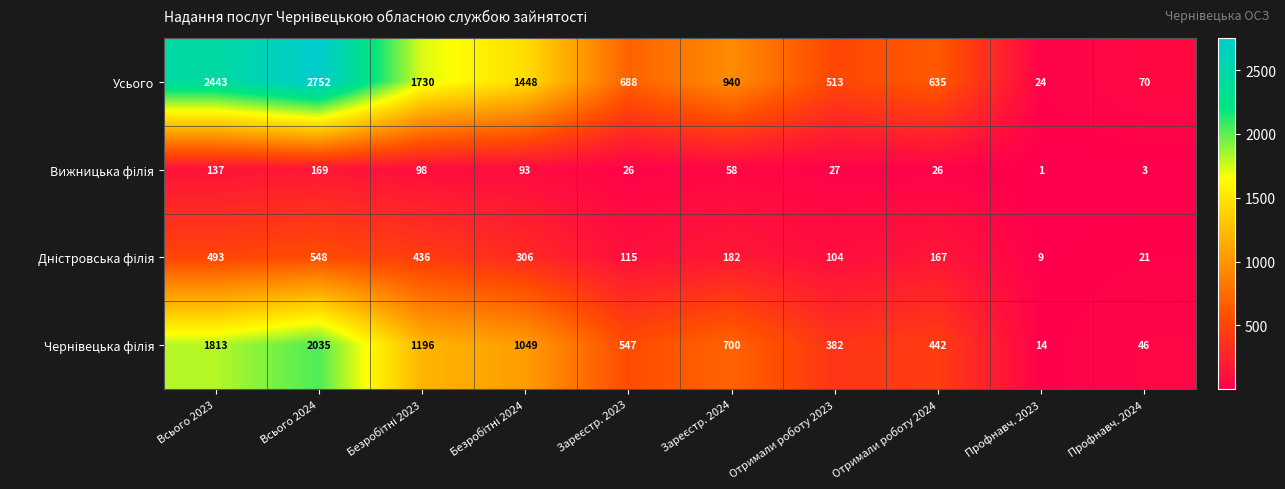

Count the number of data series in this chart.

4